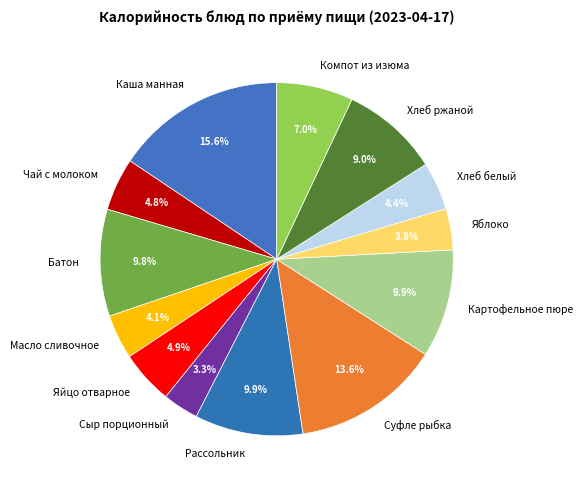

What is the largest slice in the pie chart?

Каша манная